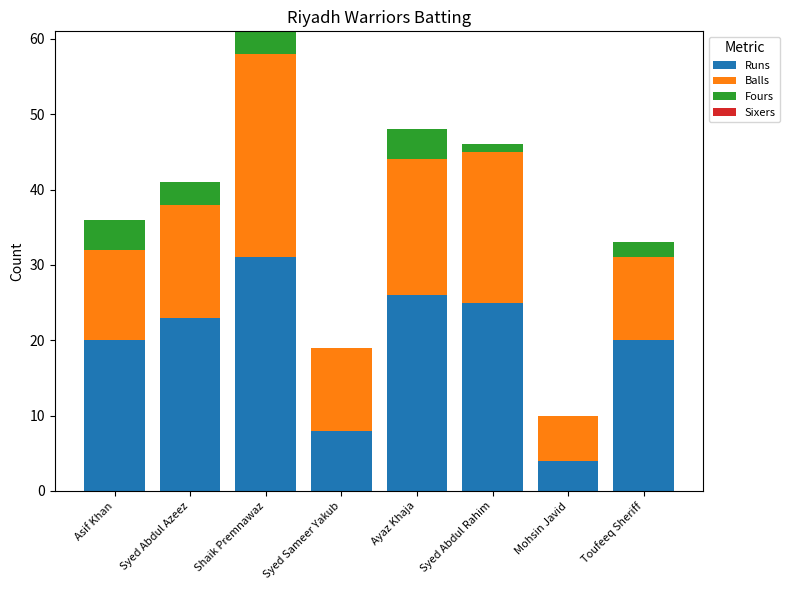

The Runs series shows 33 at Toufeeq Sheriff. True or false?

False